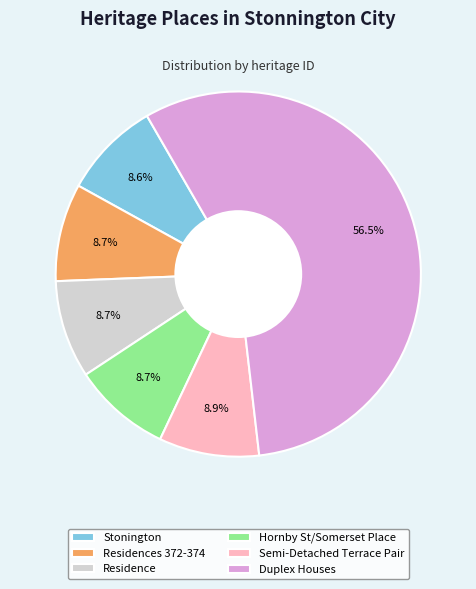

Is the sum of Residences 372-374 and Stonington greater than half?

No